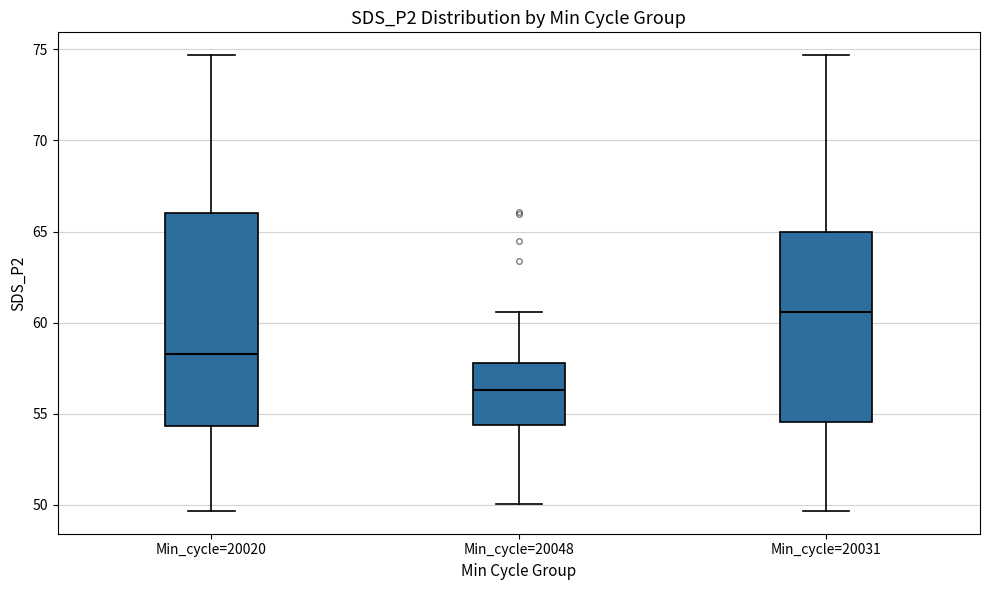

Reading left to right, read every box against the y-axis: the position of its median line, the range the box covers, and the ends of its whiskers. The values are not printed on the chart, so give them approximately, as read against the axis.

Min_cycle=20020: median 58.5, box 54.5 to 66.0, whiskers 49.5 to 74.5
Min_cycle=20048: median 56.5, box 54.5 to 58.0, whiskers 50.0 to 60.5
Min_cycle=20031: median 60.5, box 54.5 to 65.0, whiskers 49.5 to 74.5